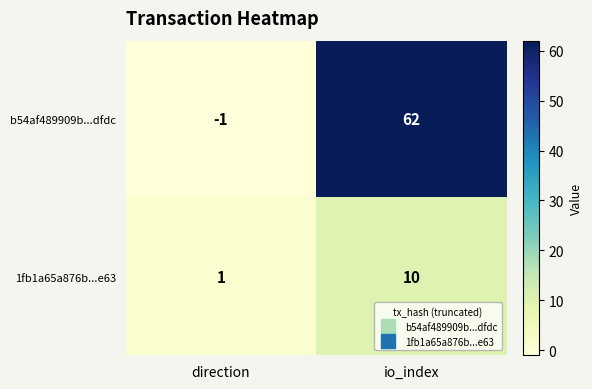

The value of b54af489909b...dfdc at direction is -1. True or false?

True